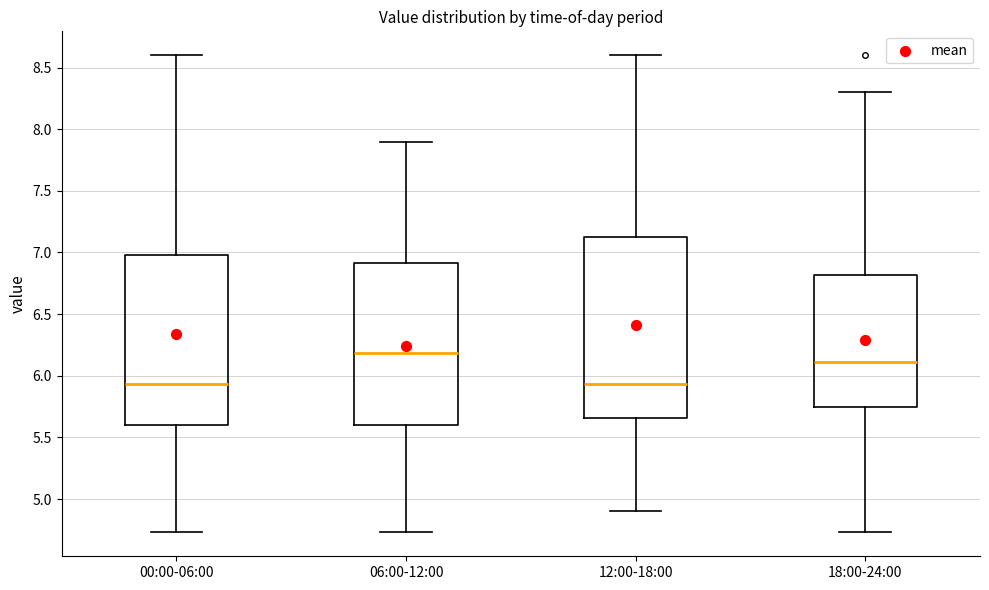

Comparing the boxes themselves (not the whiskers), which one is the tallest?

12:00-18:00